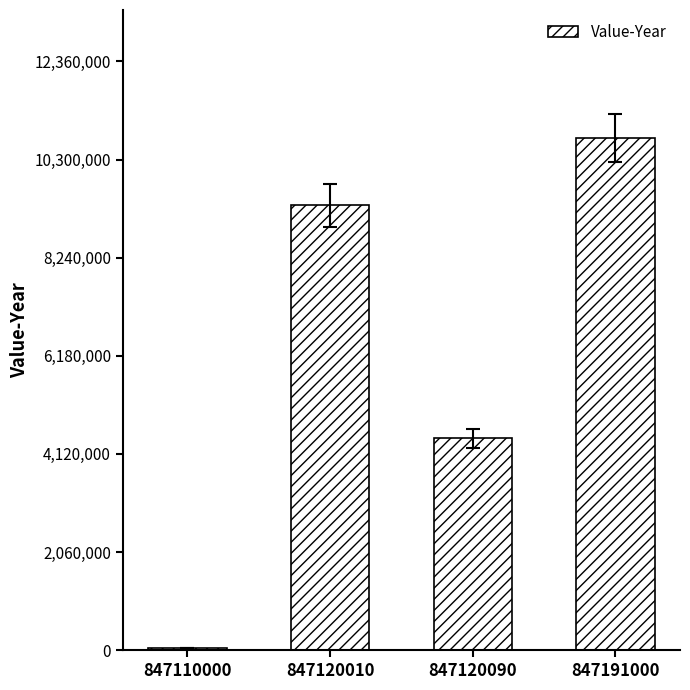

What is the value of the 4th bar from the left?

10750952